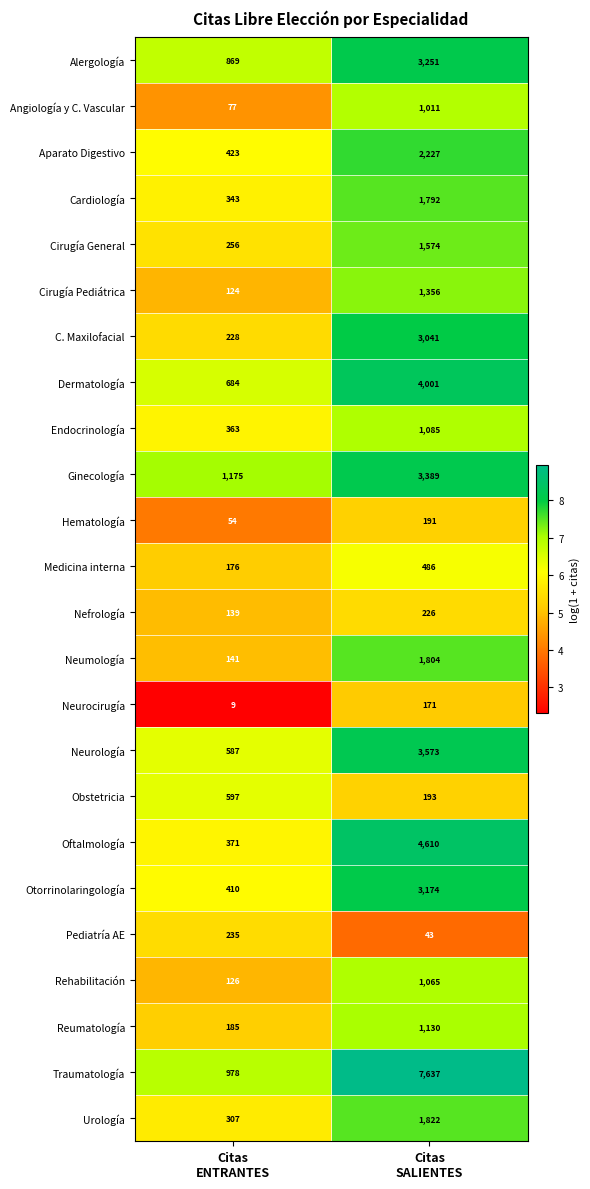

List the series in order of their peak value, highest first.

Traumatología, Oftalmología, Dermatología, Neurología, Ginecología, Alergología, Otorrinolaringología, C. Maxilofacial, Aparato Digestivo, Urología, Neumología, Cardiología, Cirugía General, Cirugía Pediátrica, Reumatología, Endocrinología, Rehabilitación, Angiología y C. Vascular, Obstetricia, Medicina interna, Pediatría AE, Nefrología, Hematología, Neurocirugía